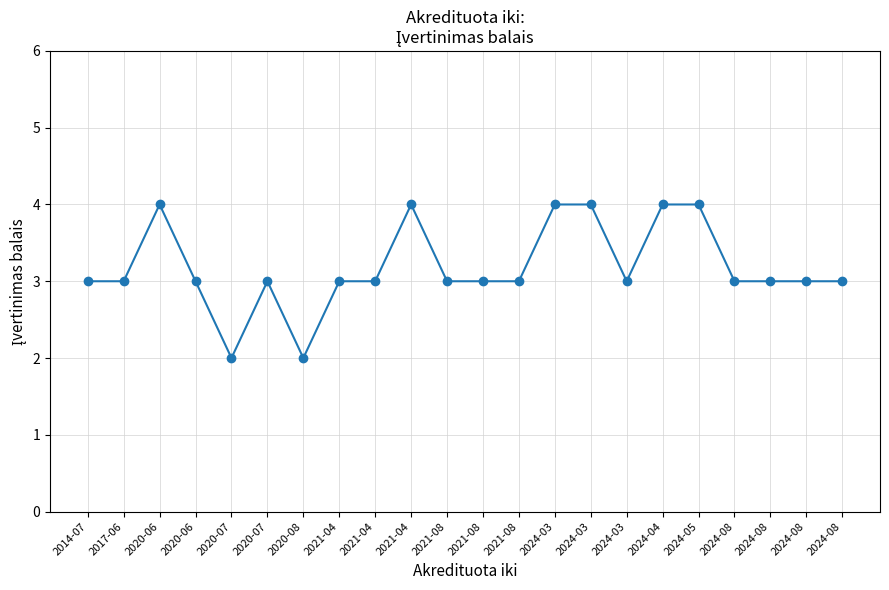

What is the value of the 1st point from the left?

3